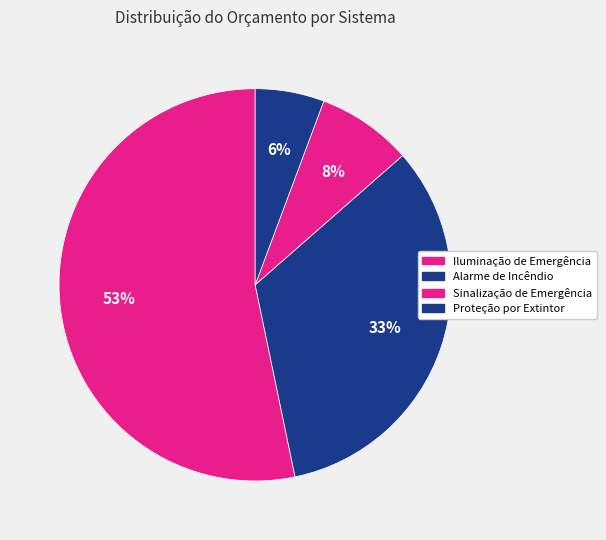

Which category accounts for the majority?

SISTEMA DE ILUMINAÇÃO DE EMERGÊNCIA